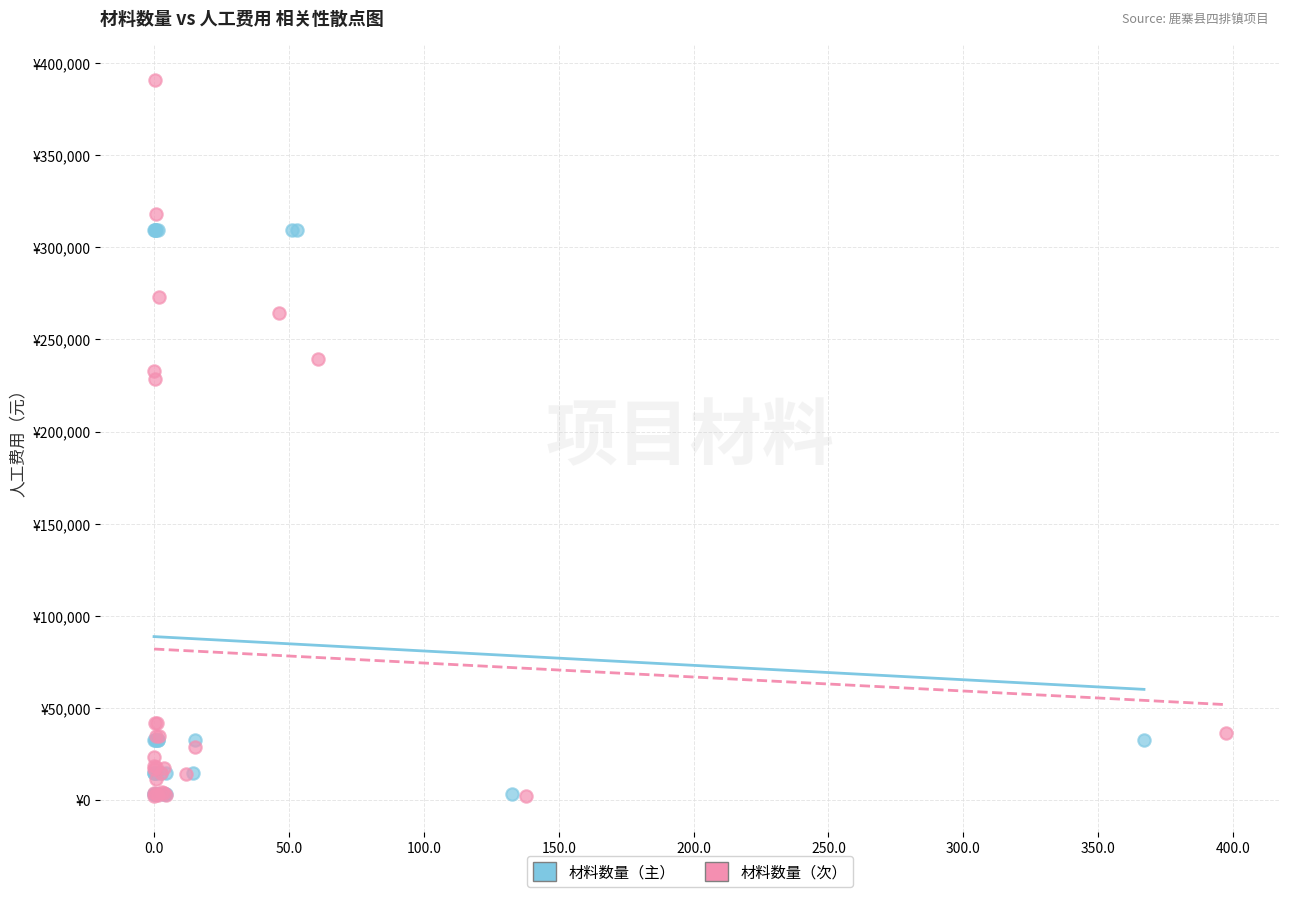

Which series reaches the maximum Y coordinate?

材料数量（次）